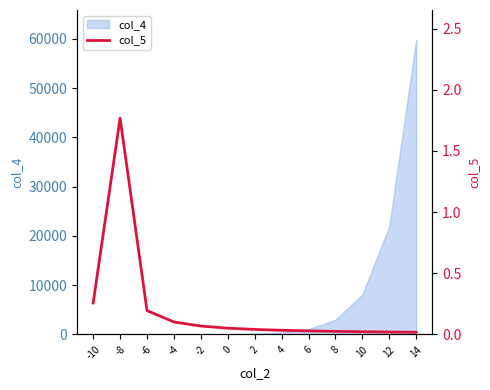

At which category does the data reach its first local peak?

-8